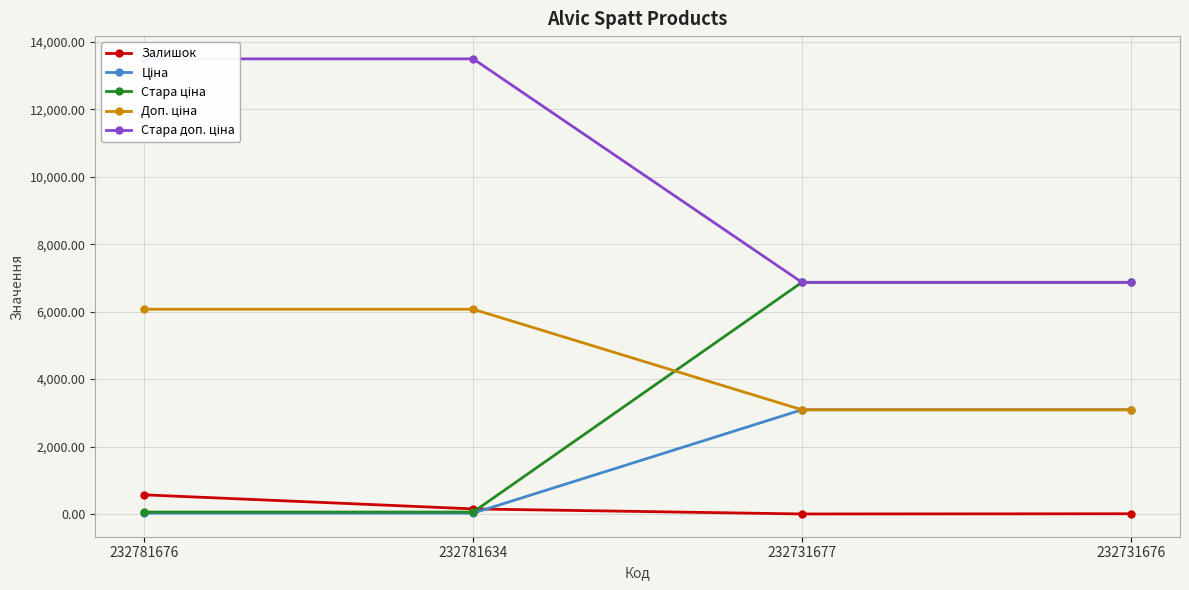

At which label is Доп. ціна closest to 4581?

232731677